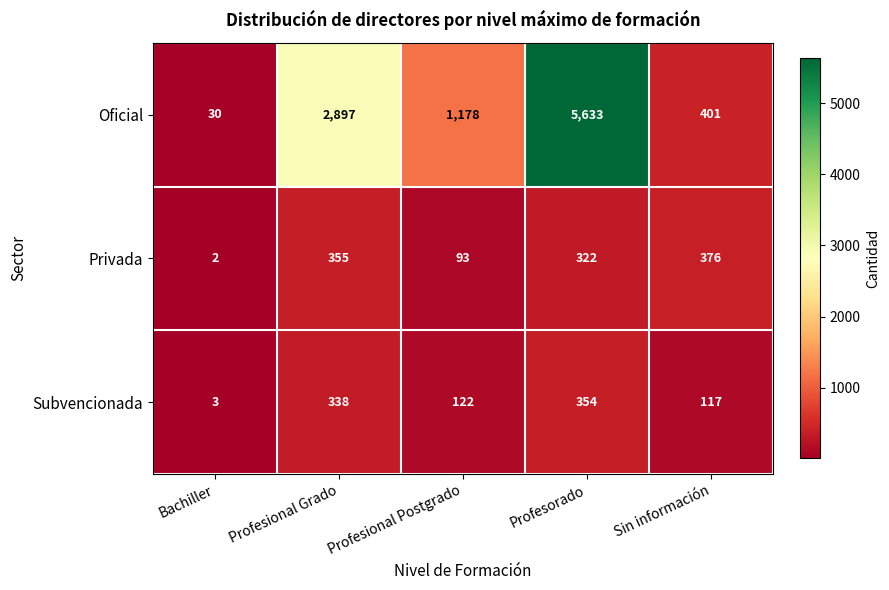

How many data points does each series have?

5